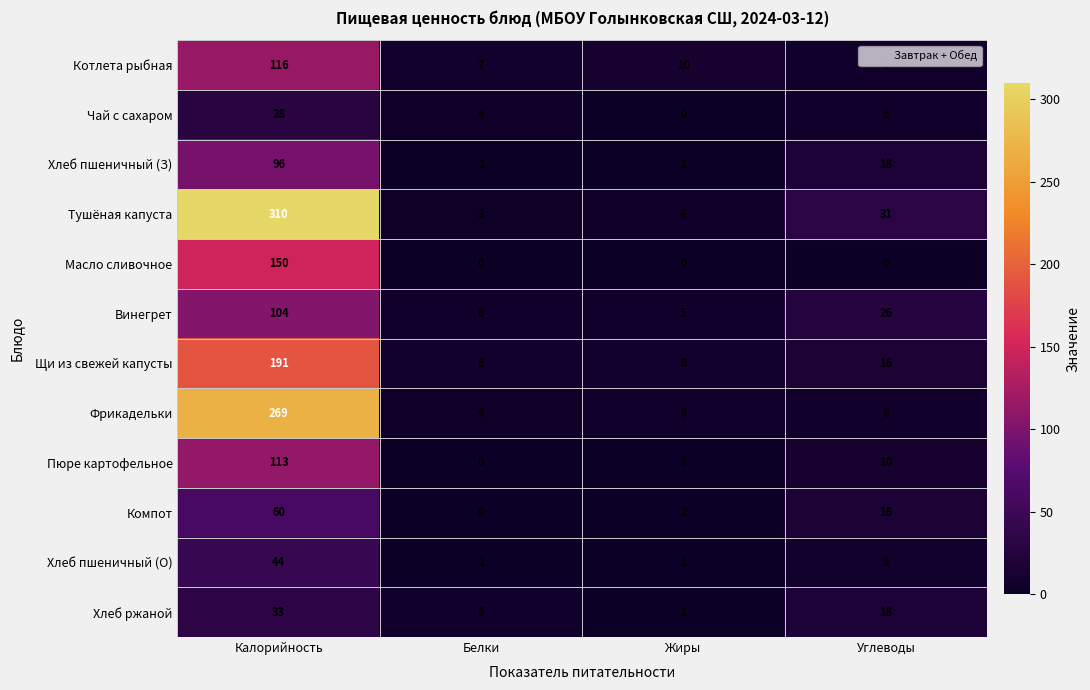

The Компот series shows 16 at Углеводы. True or false?

True